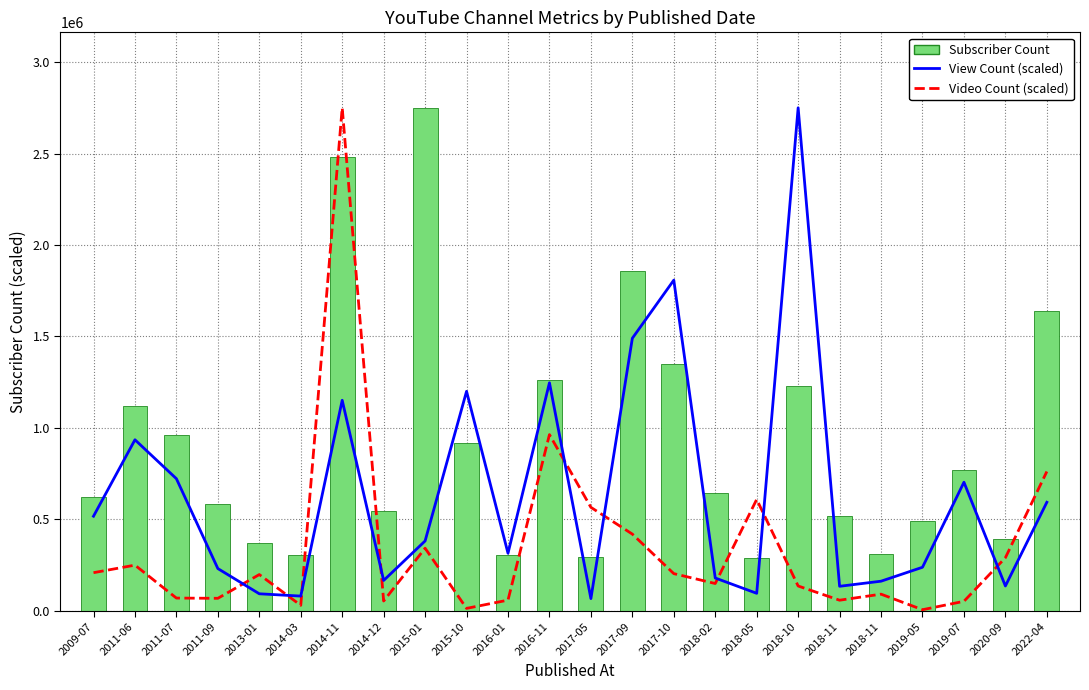

Which category has the lowest value in the Subscriber Count series?

2018-05